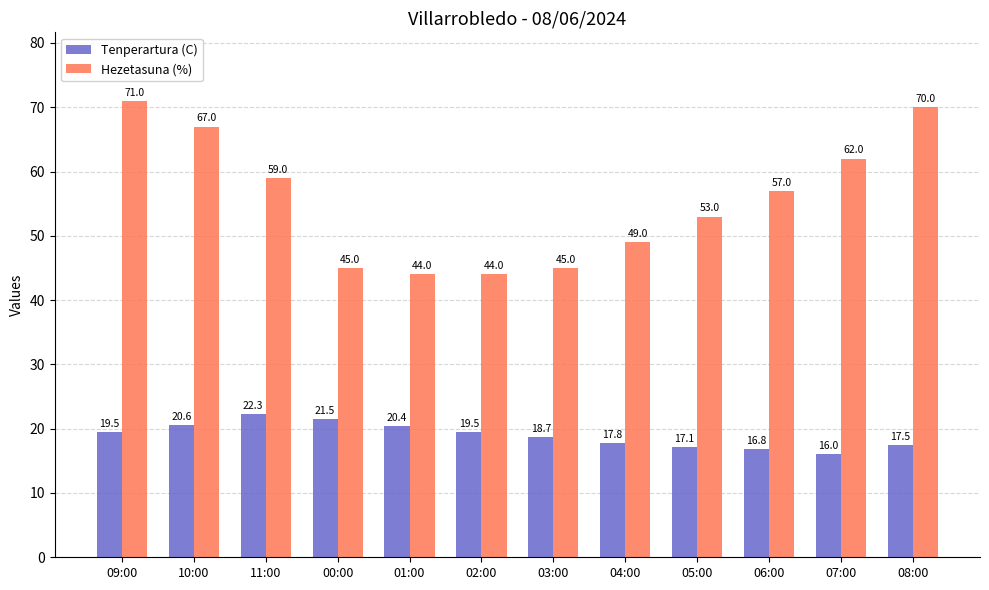

How many bars are there in each group?

2